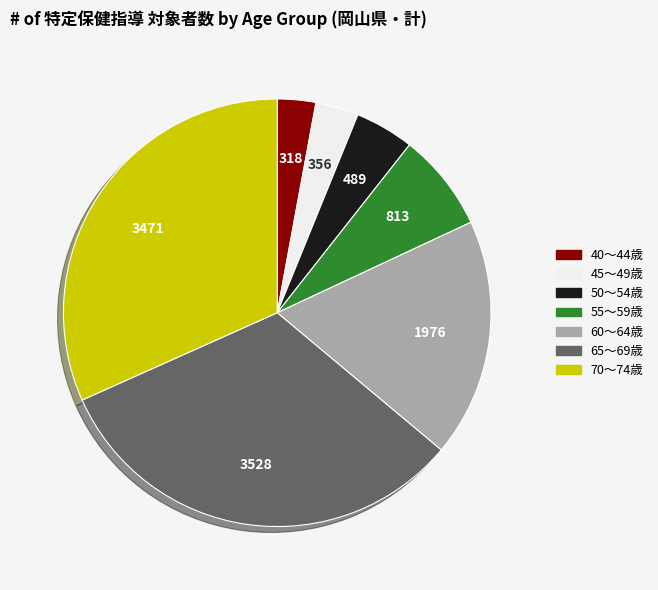

The 70～74歳 slice represents 42% of the pie. True or false?

False